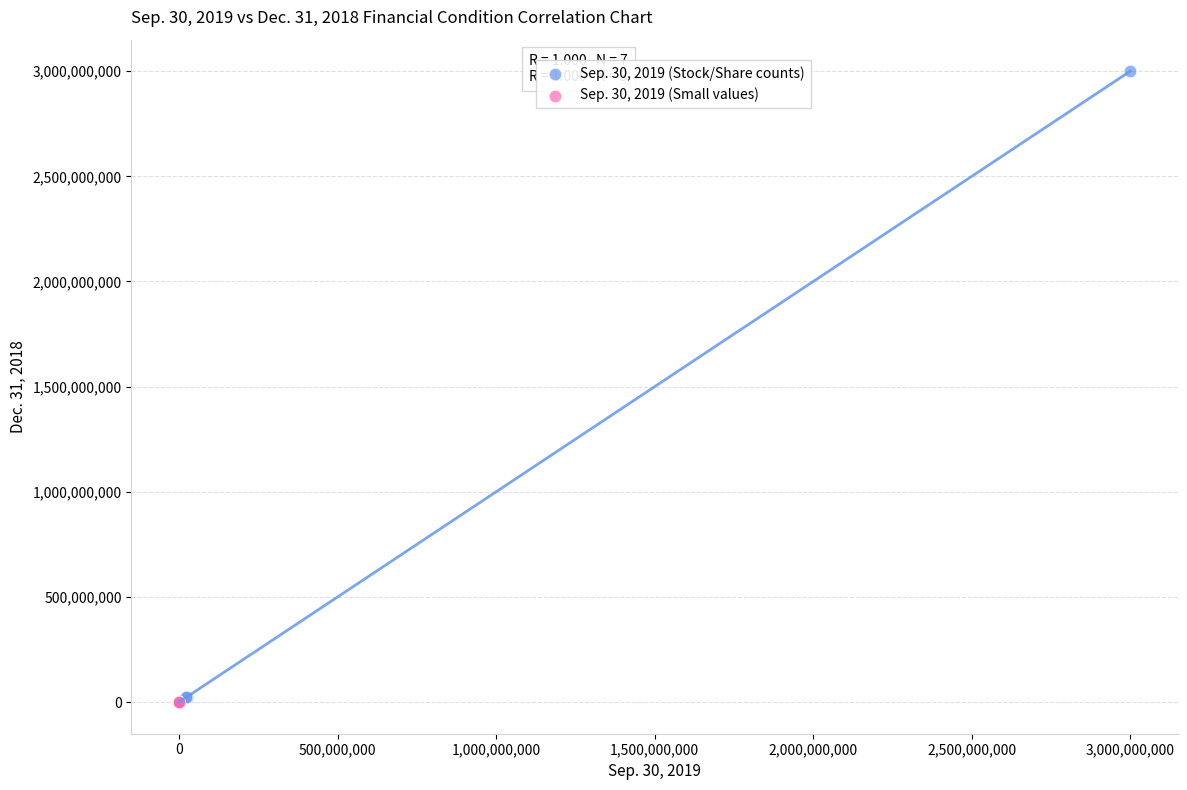

What are all the series names shown in the legend?

Sep. 30, 2019 (Stock/Share counts), Sep. 30, 2019 (Small values)